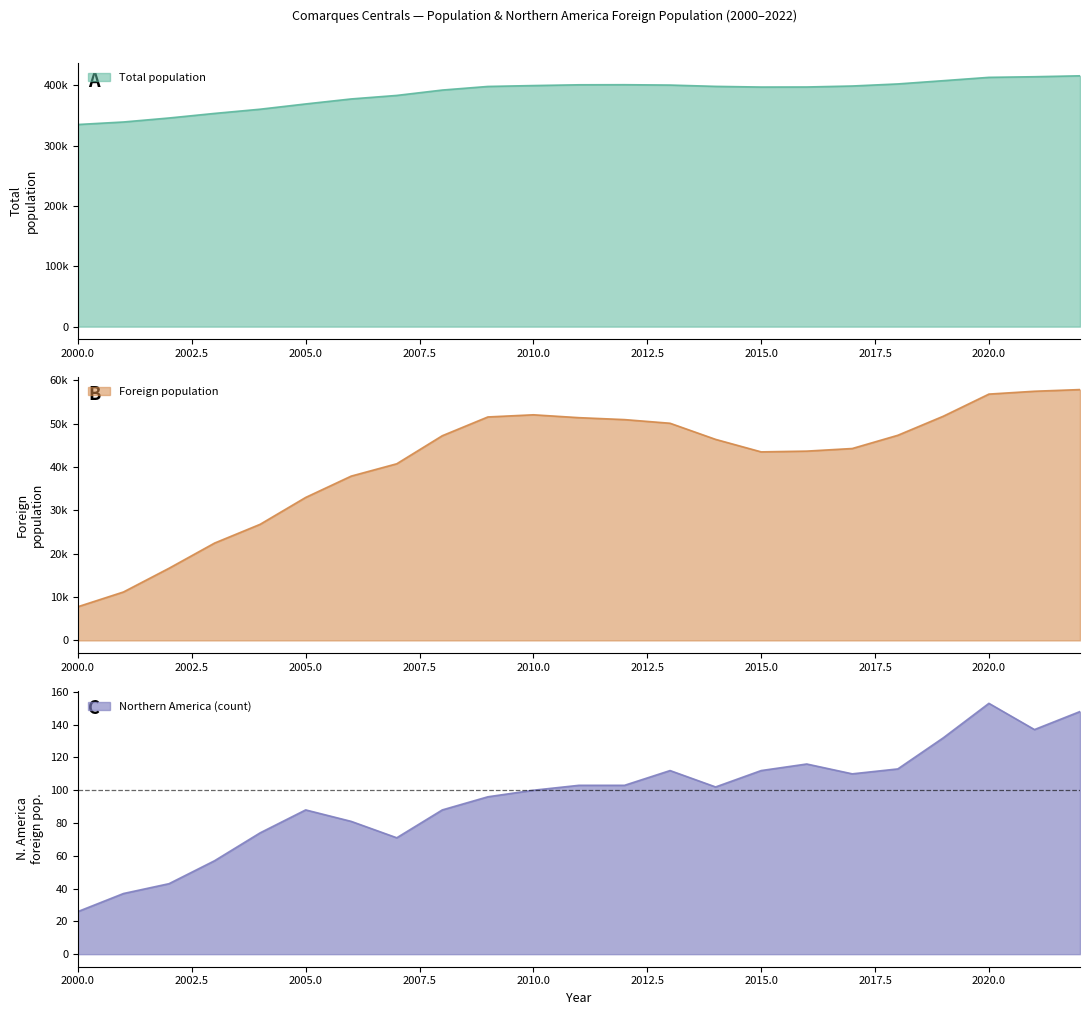

The Northern America (count) series shows 153 at 2020.0. True or false?

True